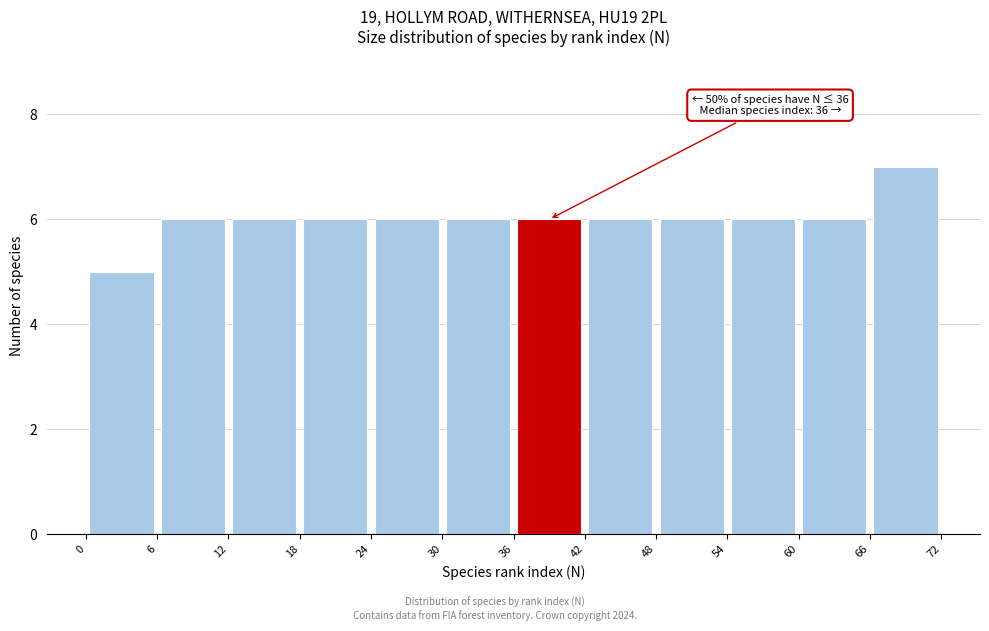

Over which range of the x-axis is the bar tallest?

66 to 72